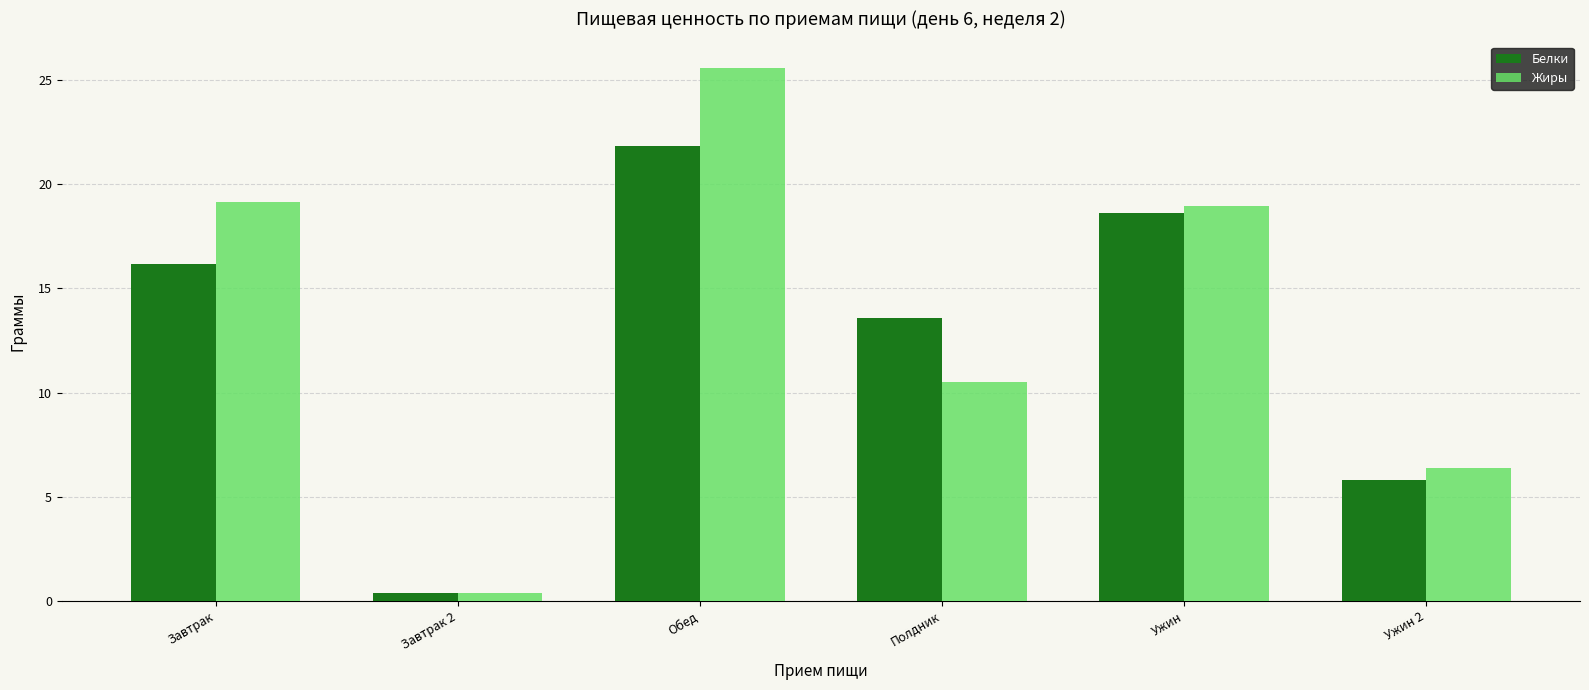

At how many categories does at least one series exceed 12?

4